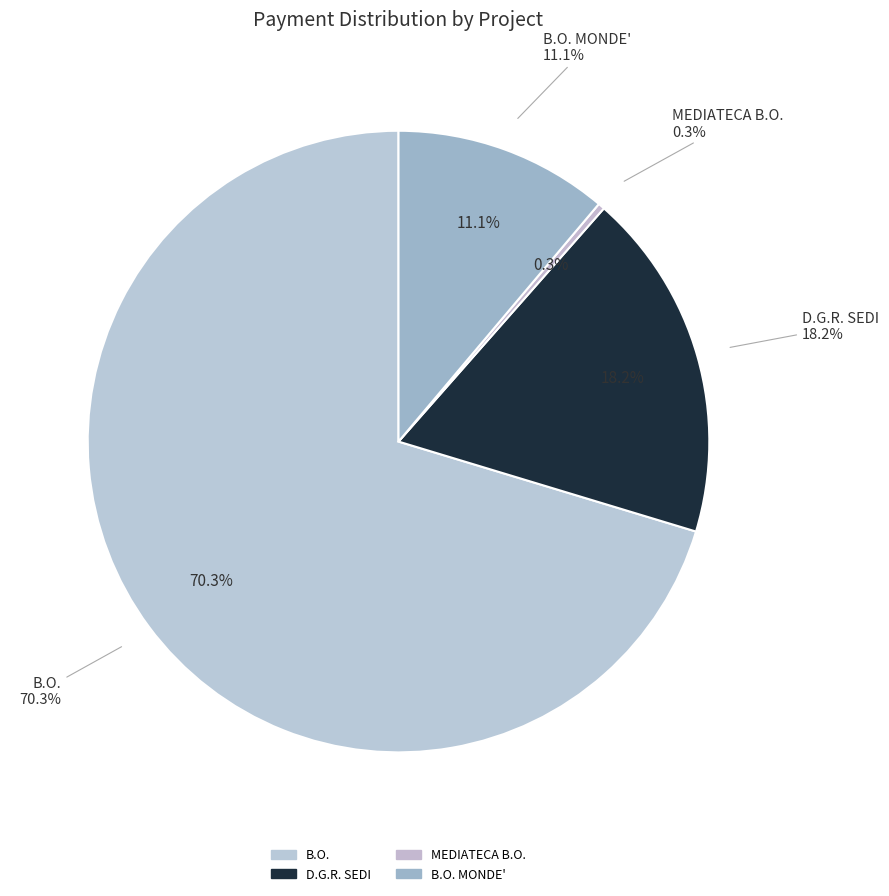

Does any single category account for the majority?

No